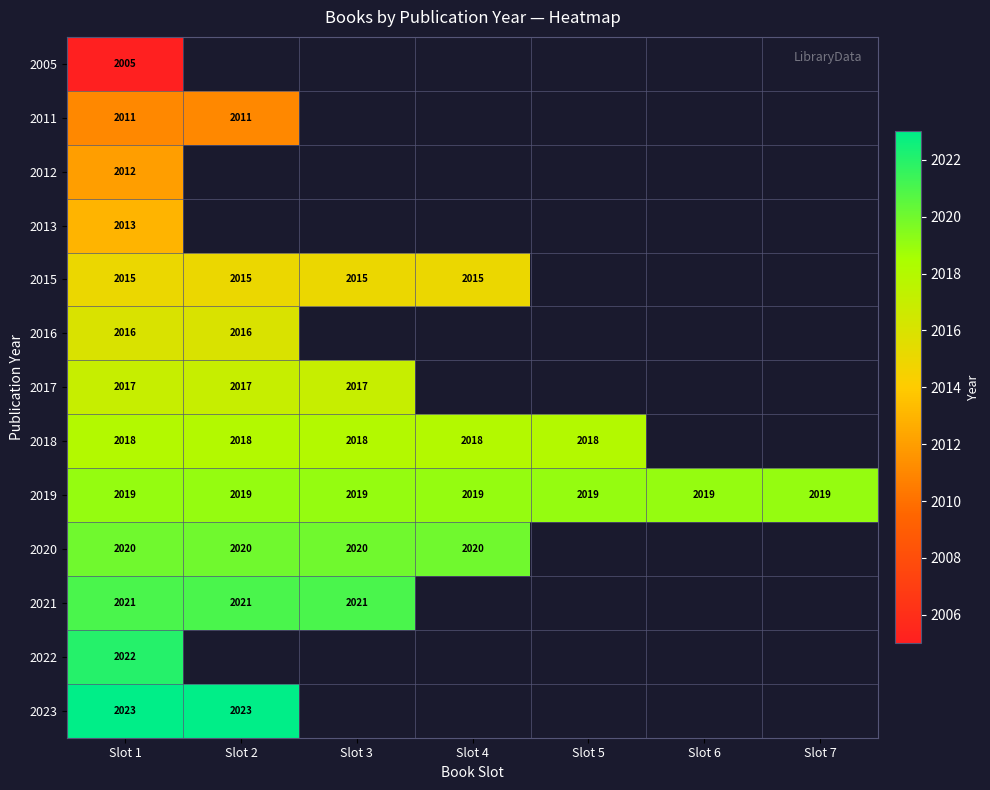

What is the total value across all series at Slot 1?

26212